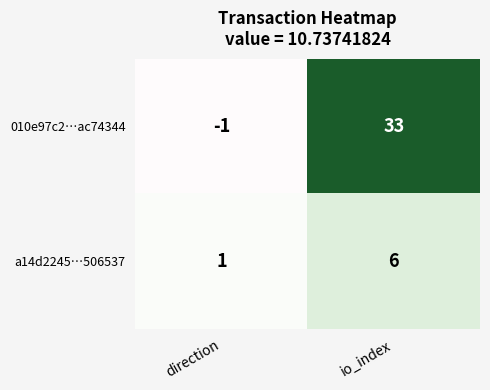

What is the sum of all 010e97c2…ac74344 values?

32